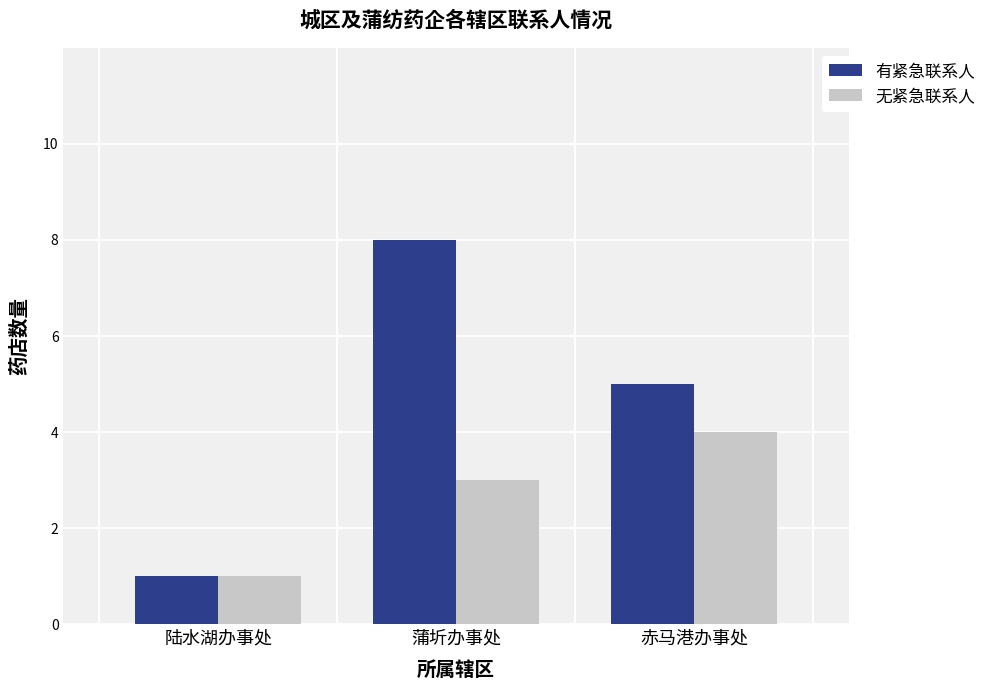

What value does the 无紧急联系人 series have at 蒲圻办事处?

3